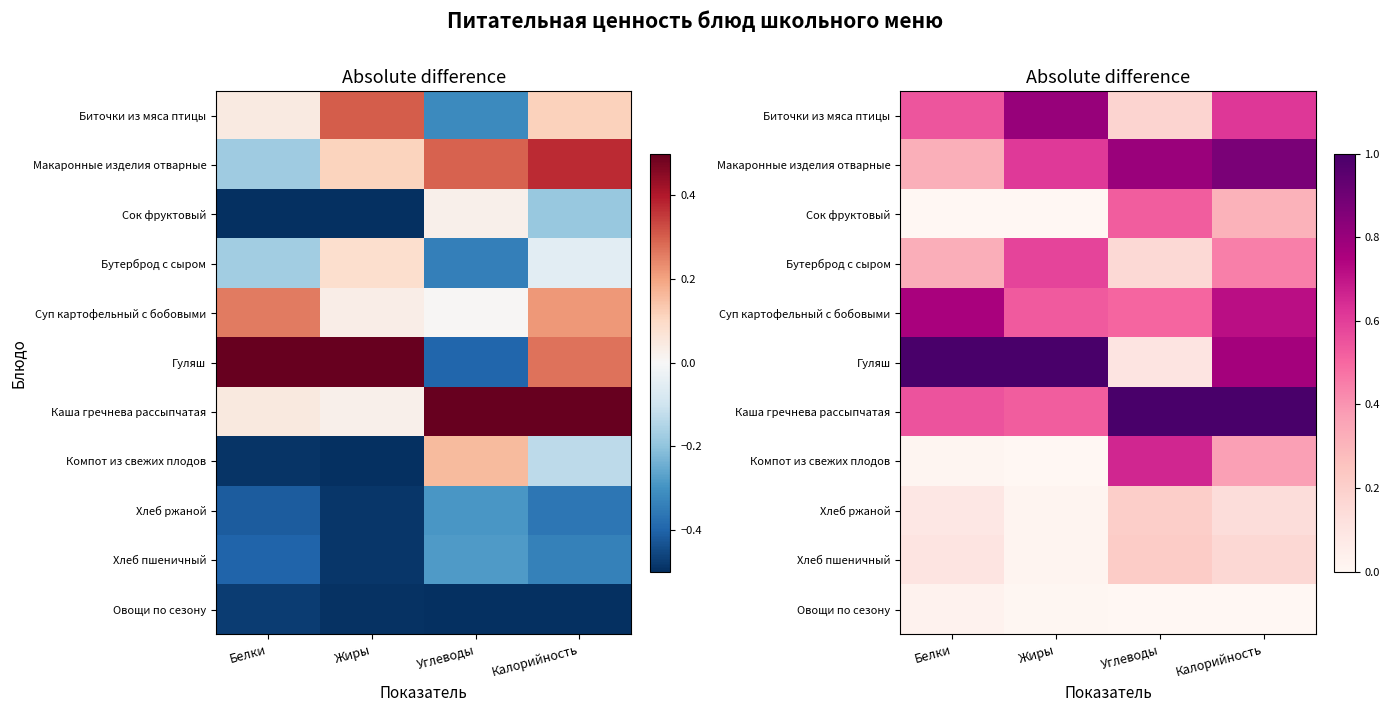

At which label does Суп картофельный с бобовыми reach its peak?

Белки